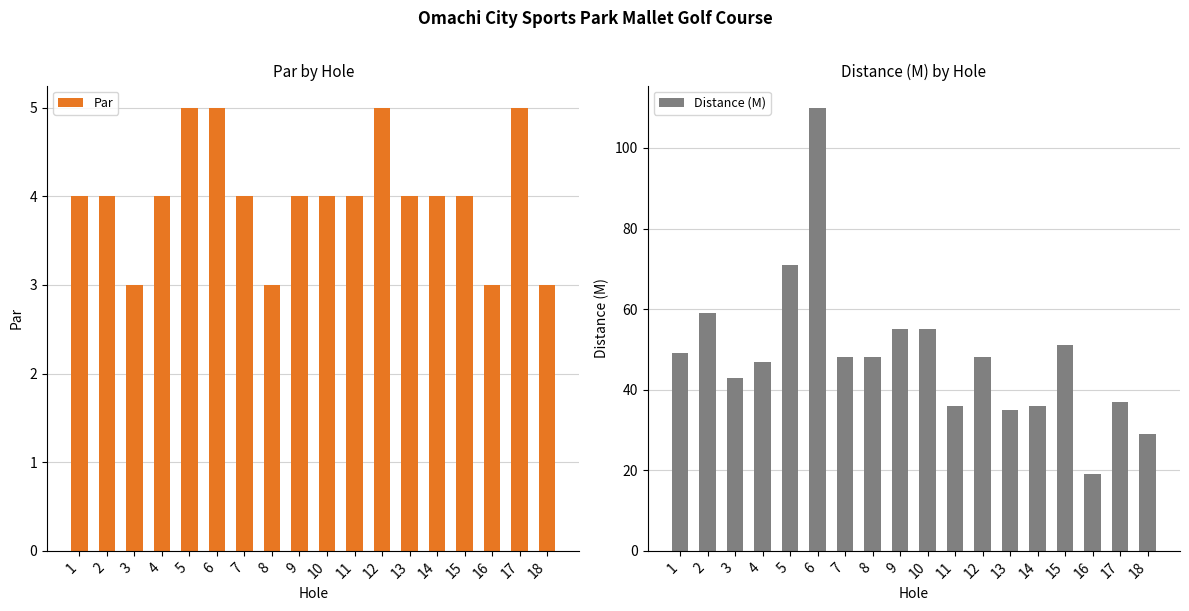

How many values in the Par series are below 4?

4